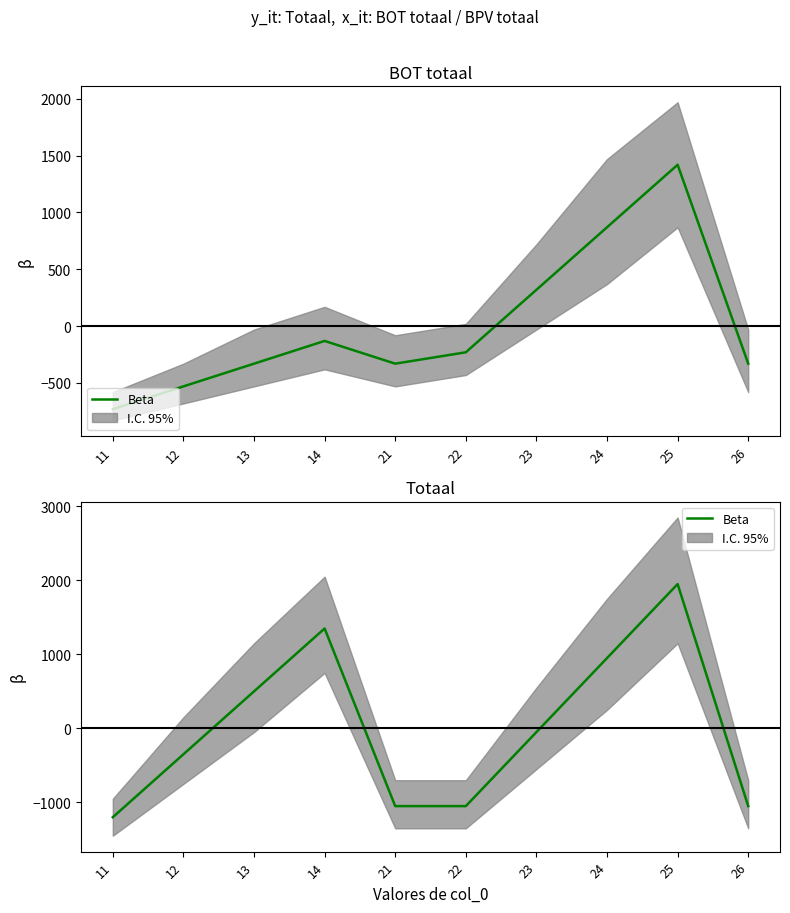

Which has a higher value, 12 or 13?

13